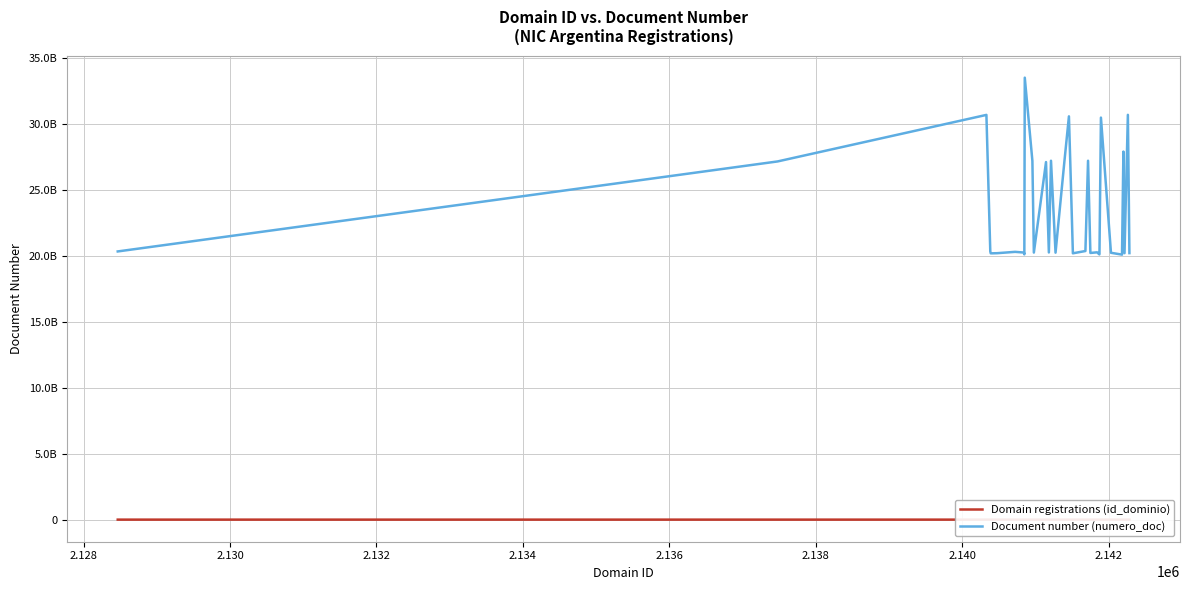

True or false: Document number (numero_doc) has more than 2 points higher than both neighbors.

True